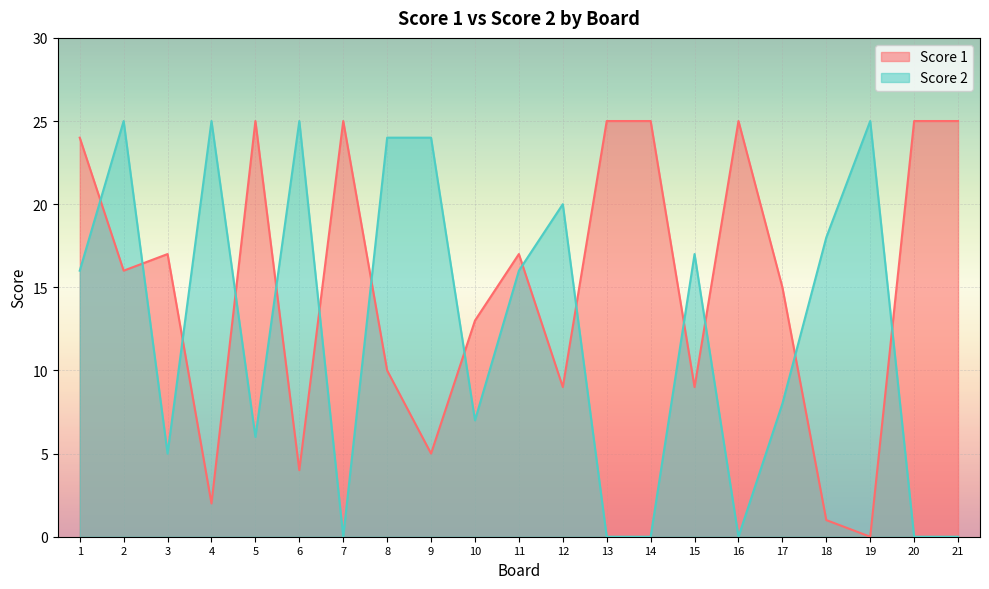

Reading left to right, transcribe all the data shown in this chart.

Score 1: 1=24	2=16	3=17	4=2	5=25	6=4	7=25	8=10	9=5	10=13	11=17	12=9	13=25	14=25	15=9	16=25	17=15	18=1	19=0	20=25	21=25
Score 2: 1=16	2=25	3=5	4=25	5=6	6=25	7=0	8=24	9=24	10=7	11=16	12=20	13=0	14=0	15=17	16=0	17=8	18=18	19=25	20=0	21=0